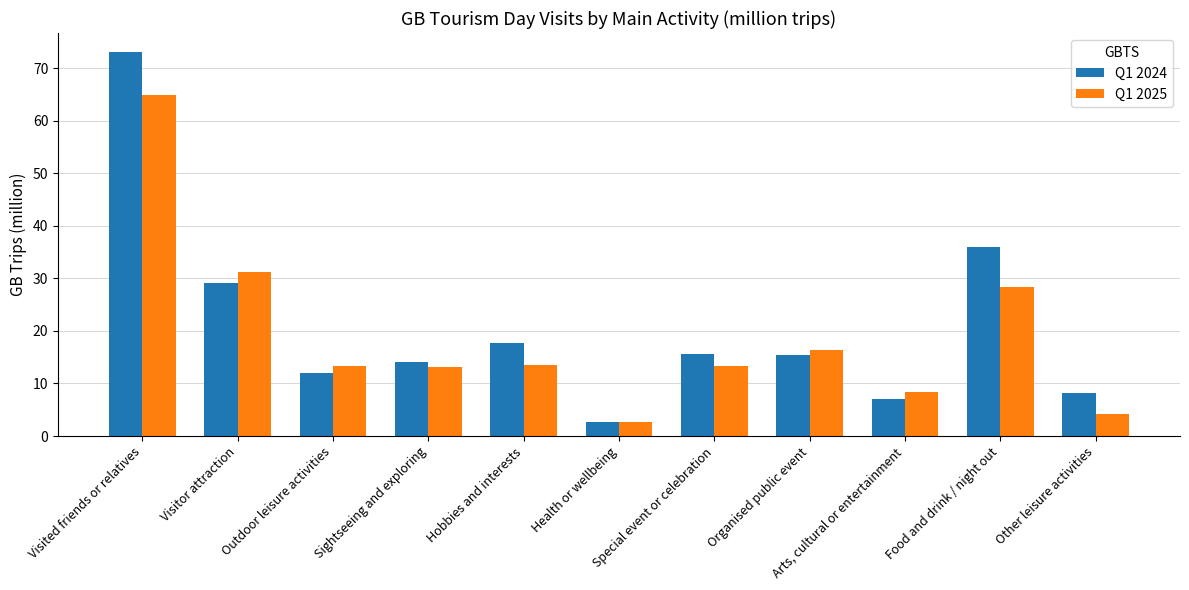

True or false: Q1 2024 has a value of 73.0 at Visited friends or relatives.

True